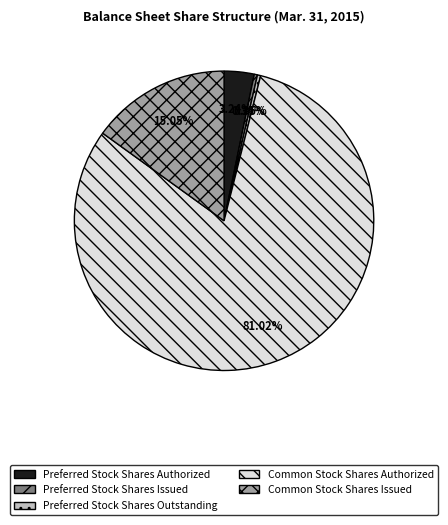

What percentage is NOT represented by Preferred Stock Shares Authorized?

96.8%